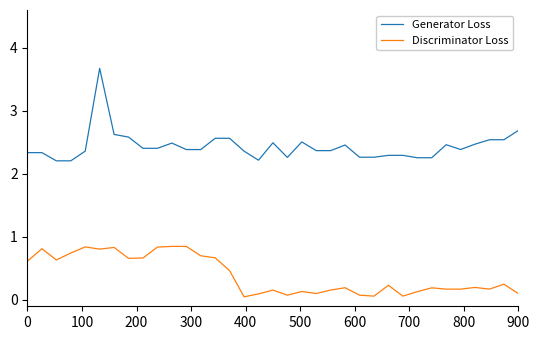

How many lines are shown in the chart?

2